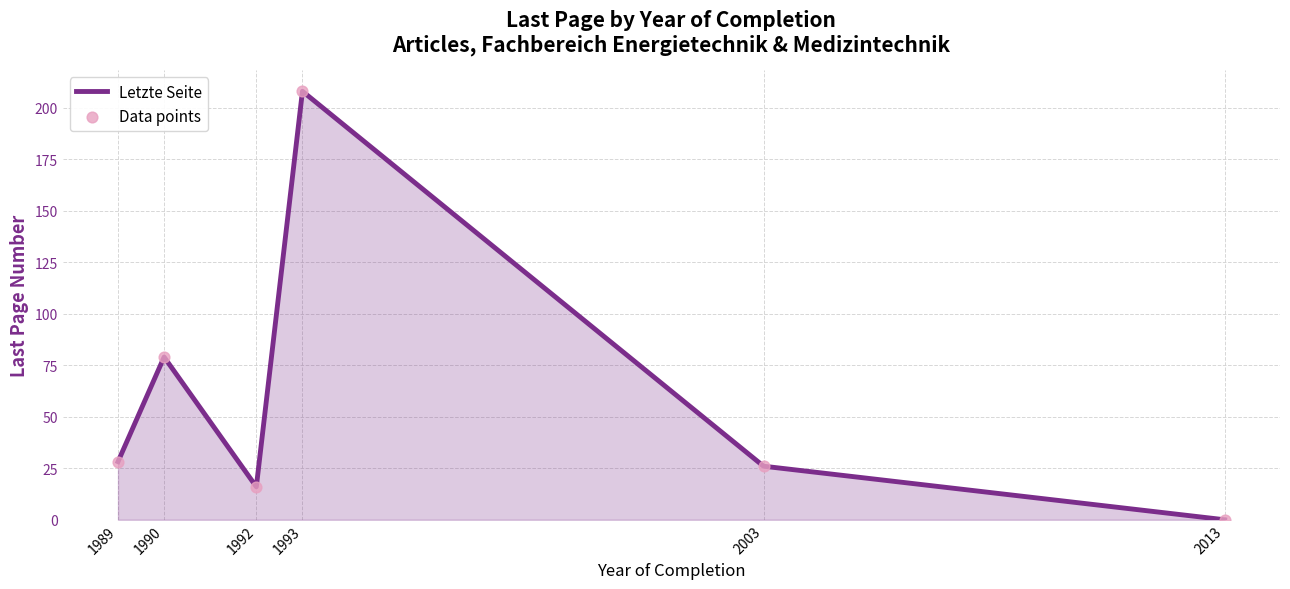

What is the sum of the values at 2013 and 2003?

26.0